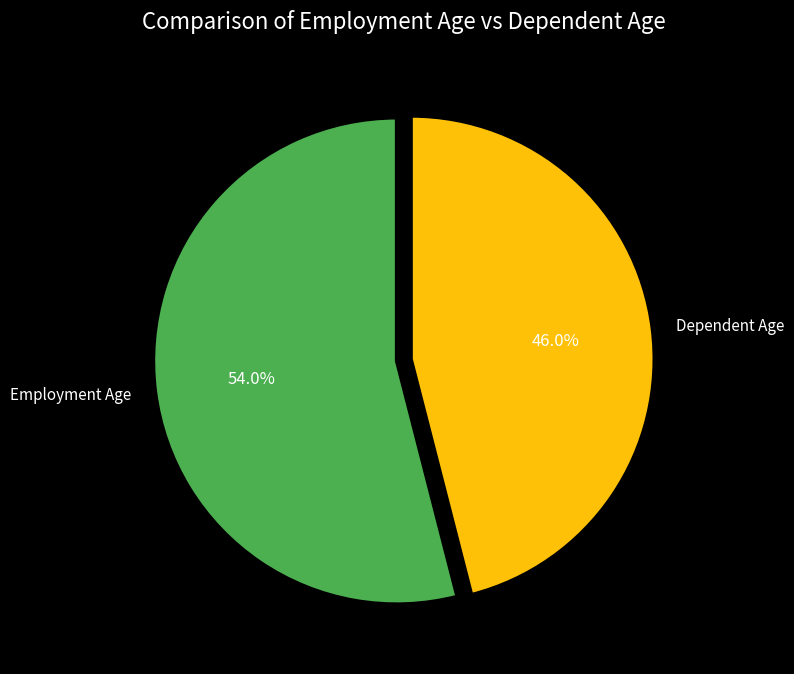

Does Employment Age represent more than half of the total?

Yes